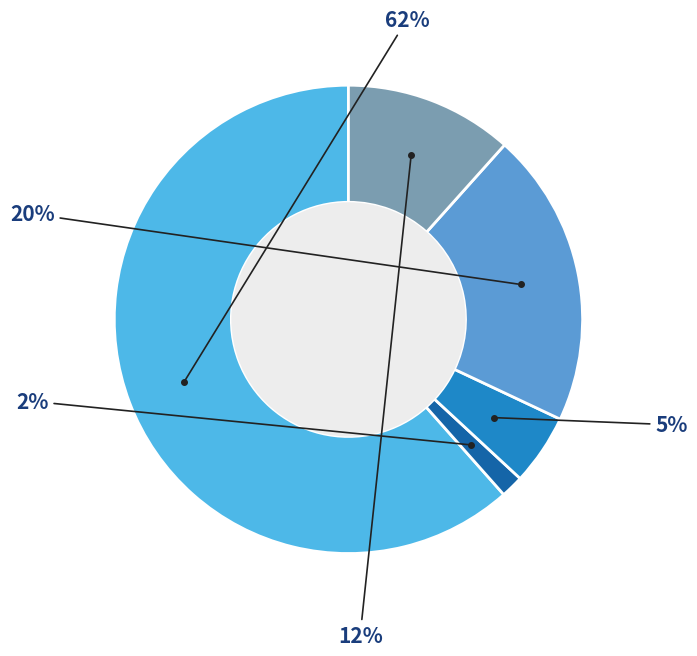

How many slices are in this pie chart?

5